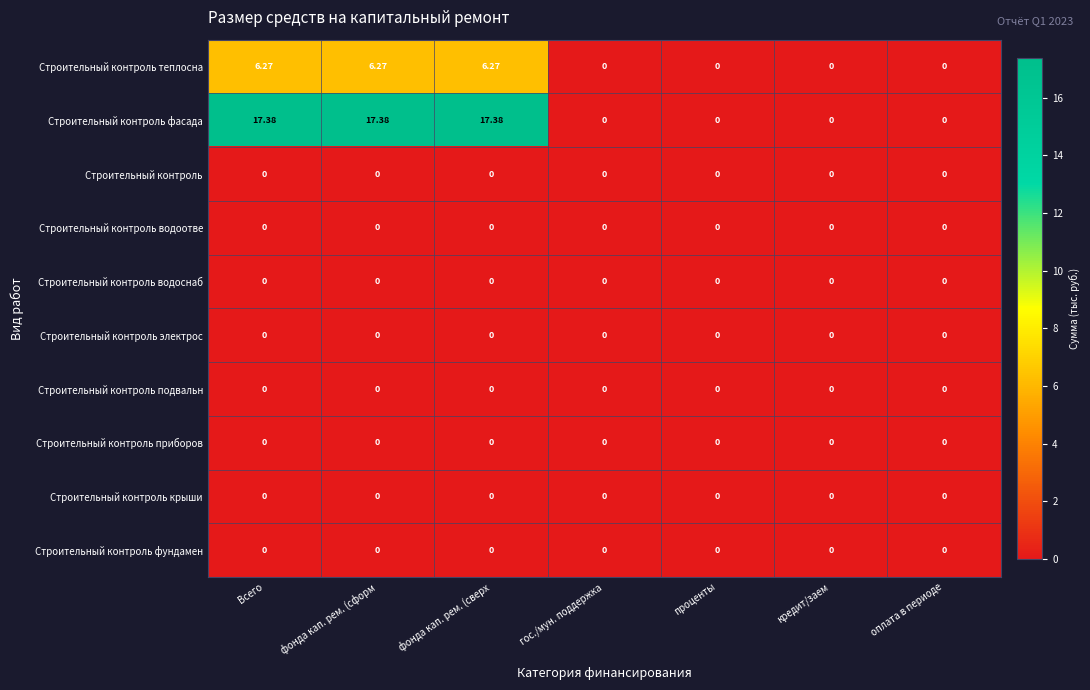

Which series has the largest total across all categories?

Строительный контроль фасада